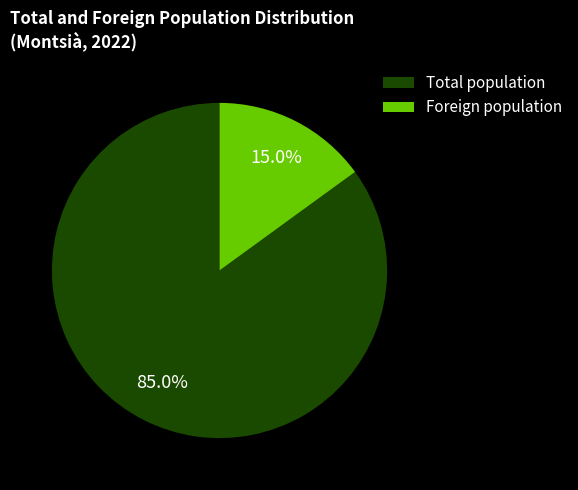

Does Foreign population account for over 50% of the chart?

No